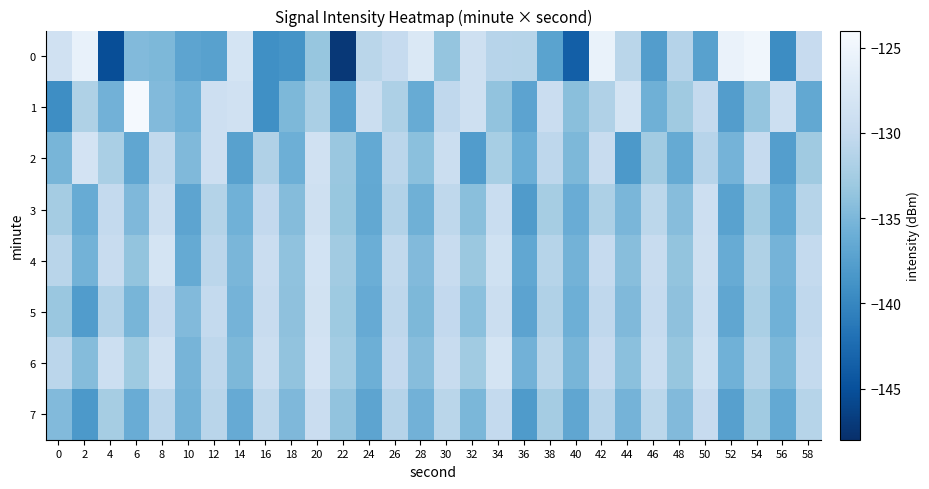

Which series has the largest total across all categories?

6